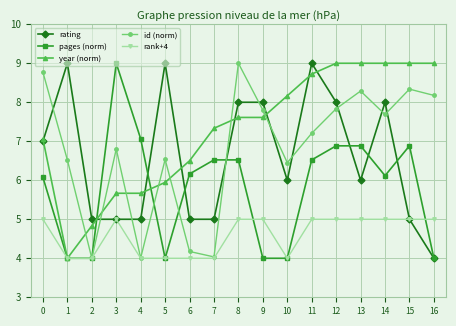

What is the difference between the maximum and minimum values in the pages (norm) series?

5.0